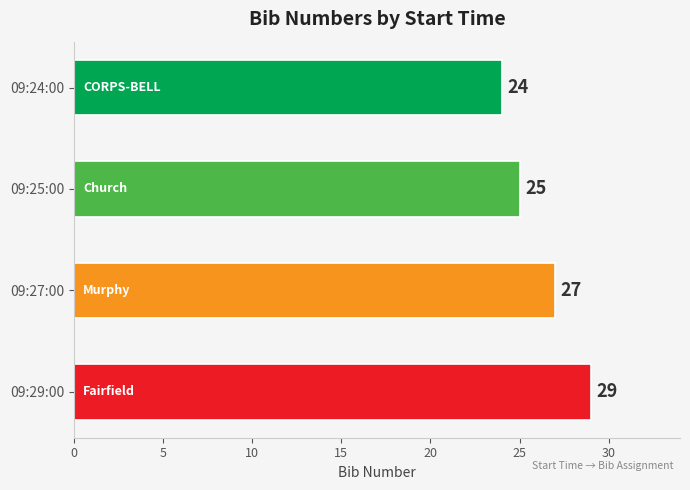

Reading top to bottom, list all the values displayed in this chart.

09:24:00=24	09:25:00=25	09:27:00=27	09:29:00=29